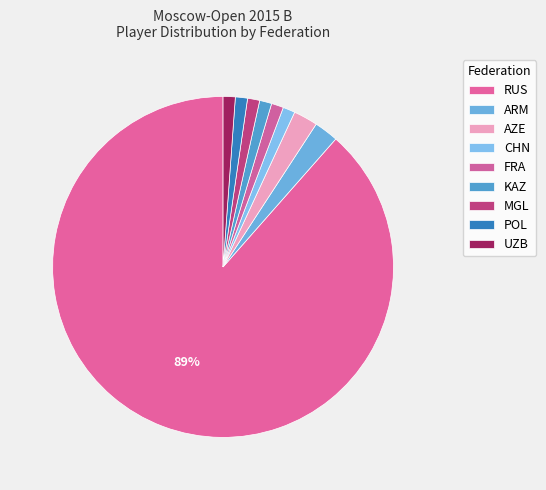

Between RUS and UZB, which is larger?

RUS